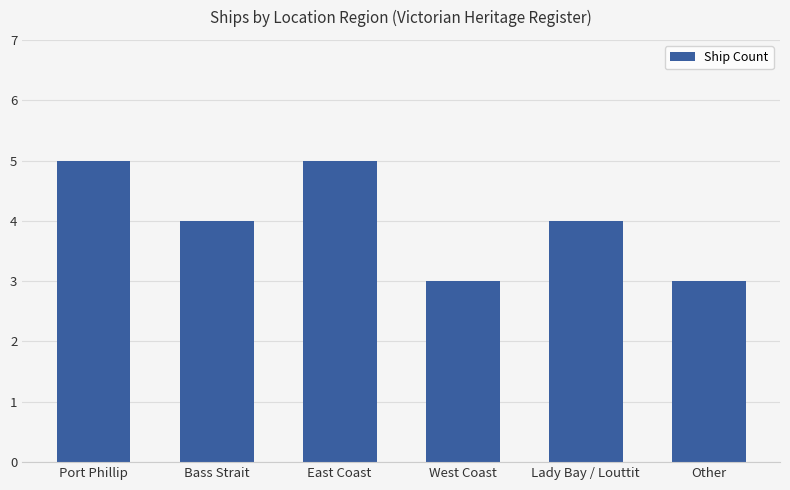

What is the label of the 6th bar from the left?

Other